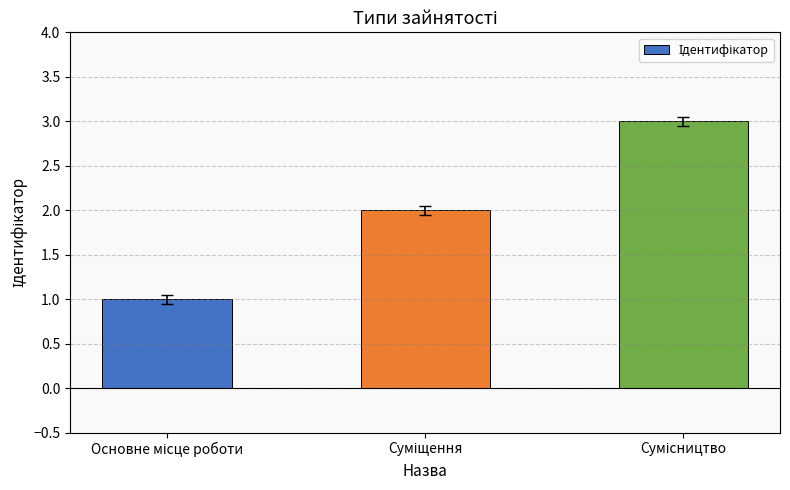

What is the greatest value displayed?

3